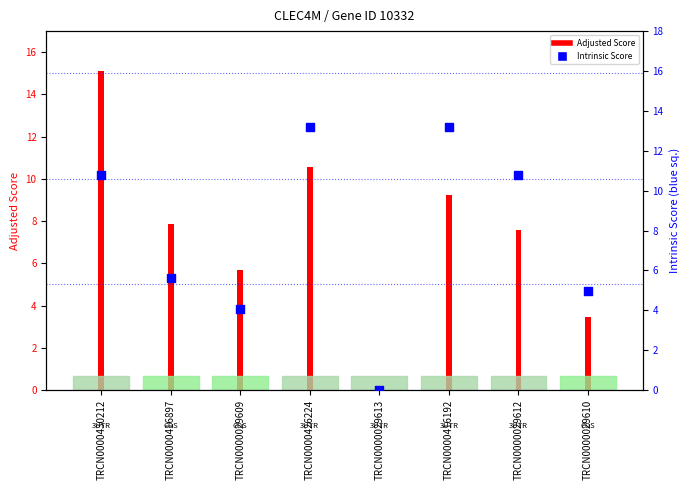

What is the change in value from TRCN0000430212 to TRCN0000029610?

-5.9